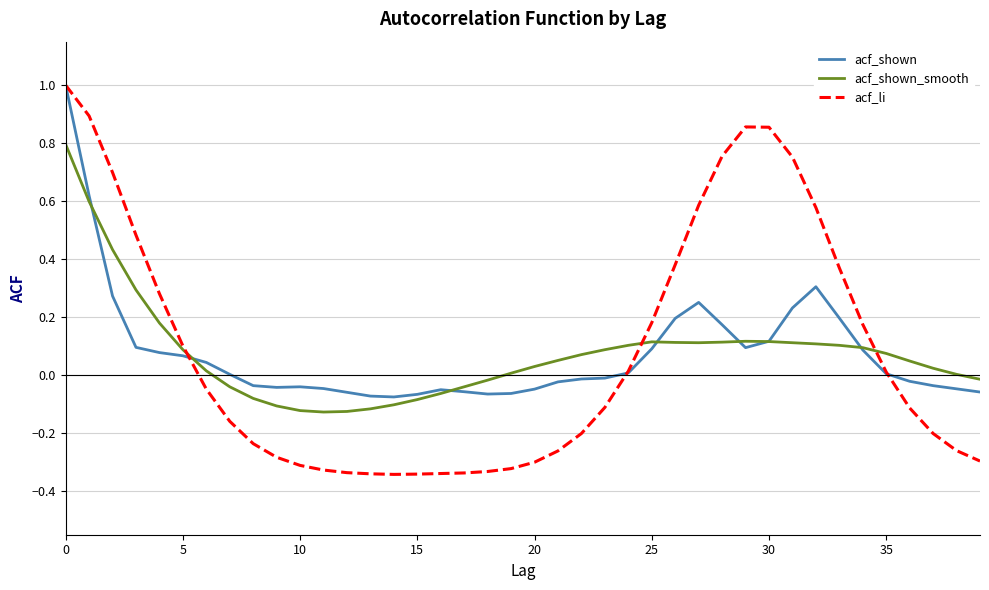

Which series has the widest spread of values?

acf_li